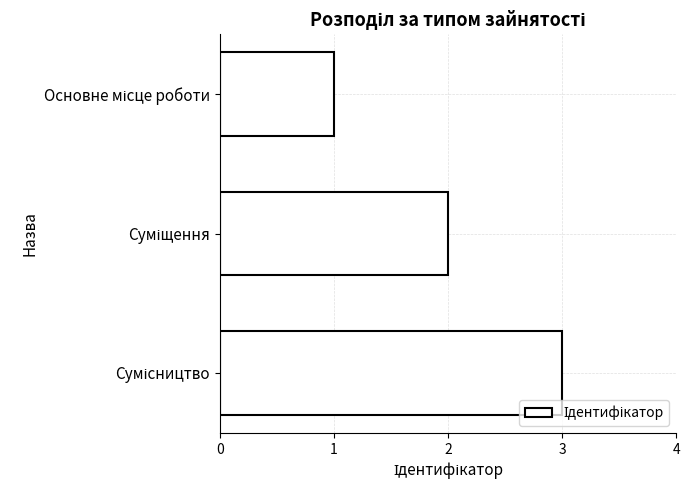

What is the maximum value shown in the chart?

3